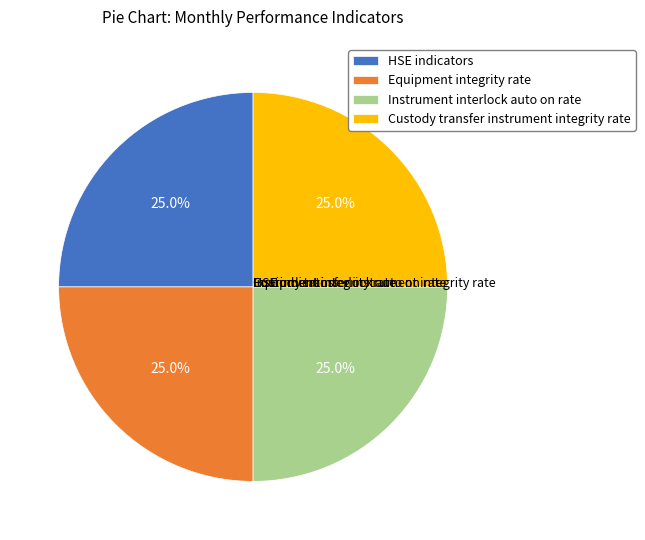

What percentage do Custody transfer instrument integrity rate and Instrument interlock auto on rate together represent?

50.0%